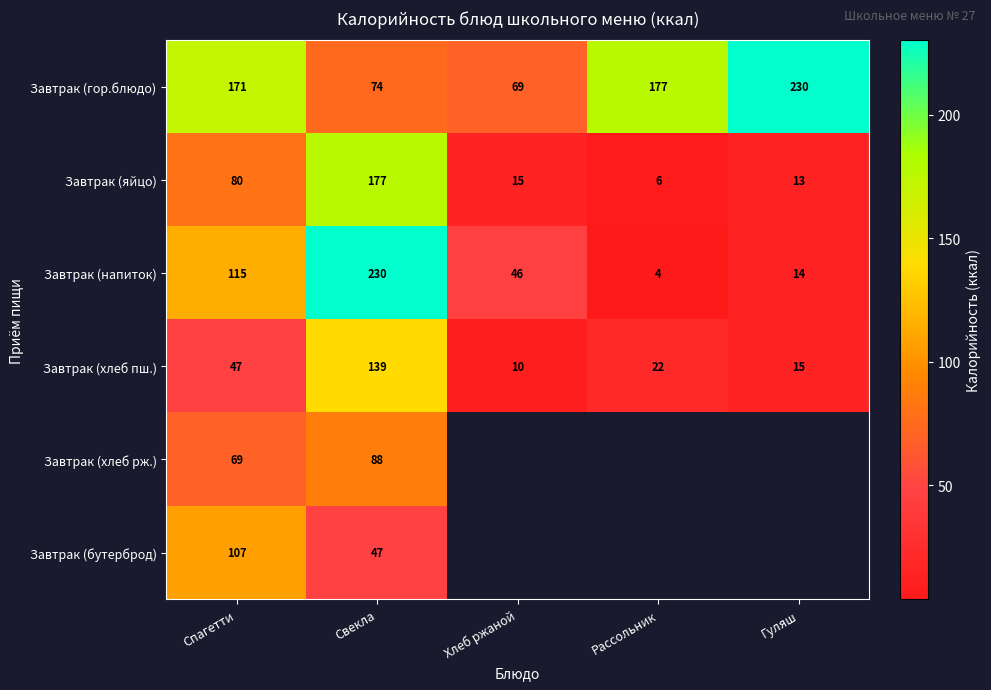

Rank the categories by Завтрак (яйцо) value from highest to lowest.

Свекла, Спагетти, Хлеб ржаной, Гуляш, Рассольник